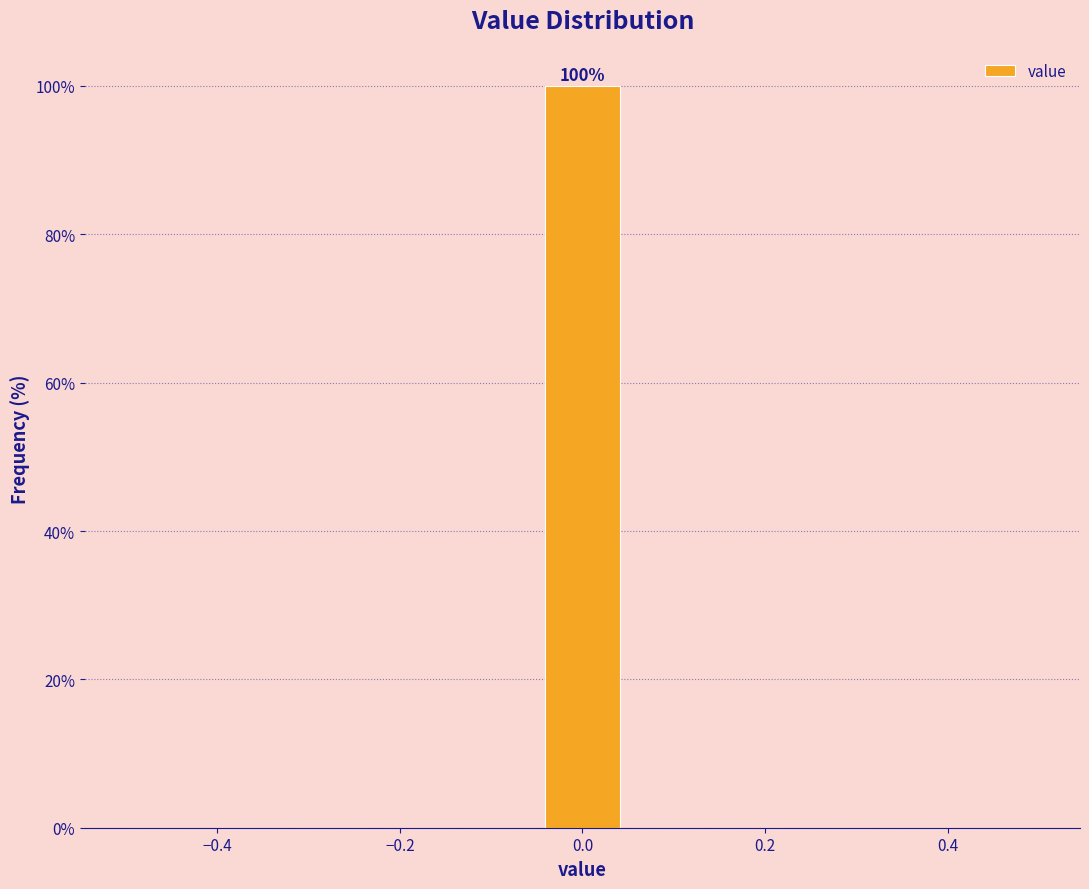

Over which range of the x-axis is the bar tallest?

-0.04 to 0.04